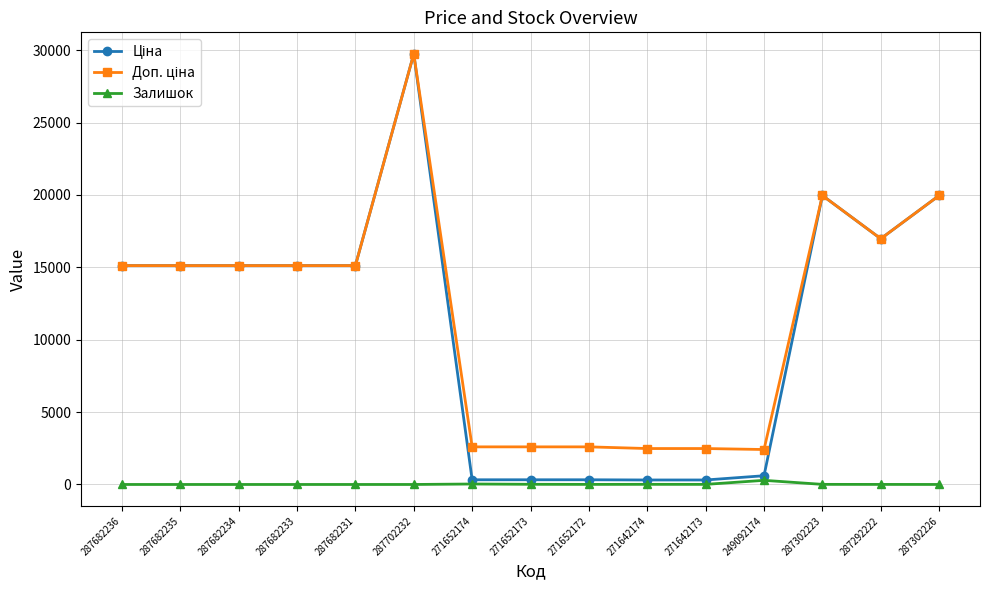

True or false: Залишок has more than 0 points higher than both neighbors.

True